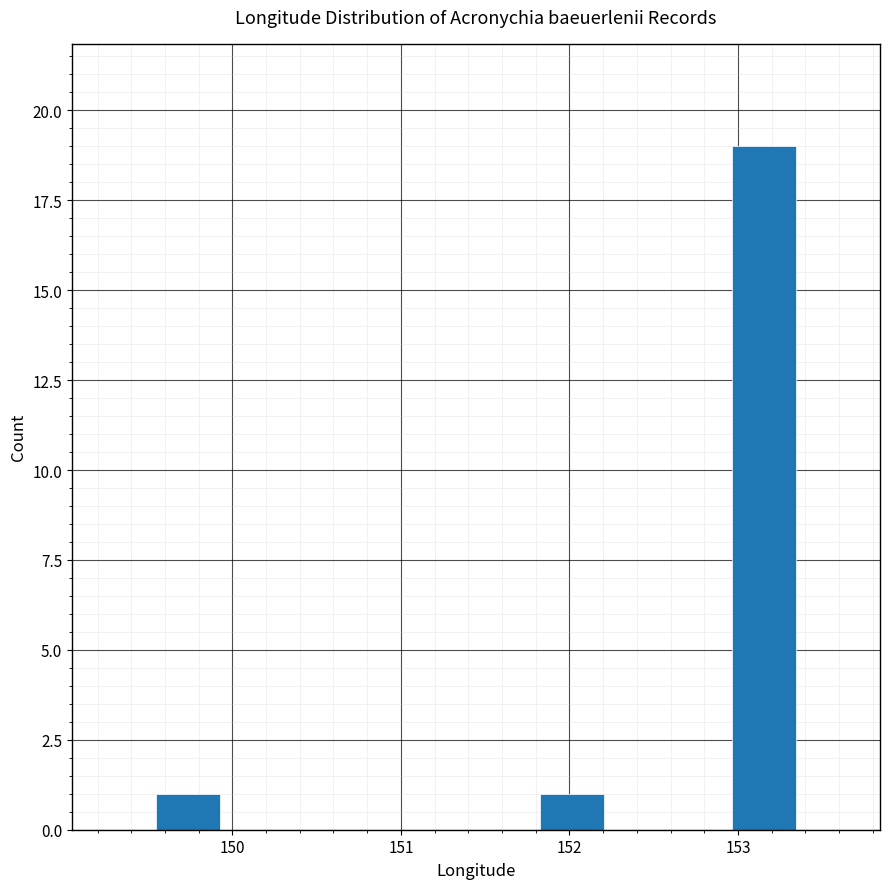

Read against the x-axis, roughly where is the centre of the tallest bar?

153.2